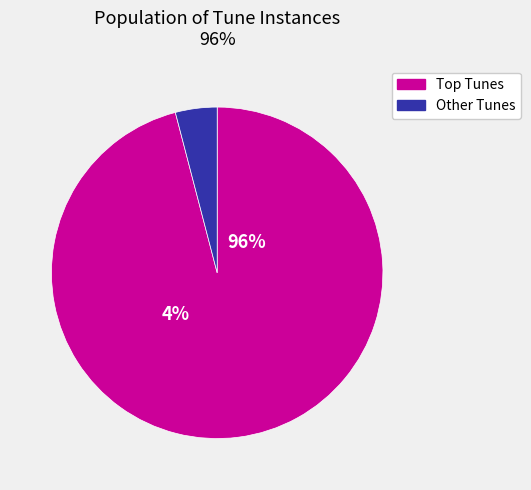

Is it true that [Behold, God is my salvation] is 10% of the pie?

False